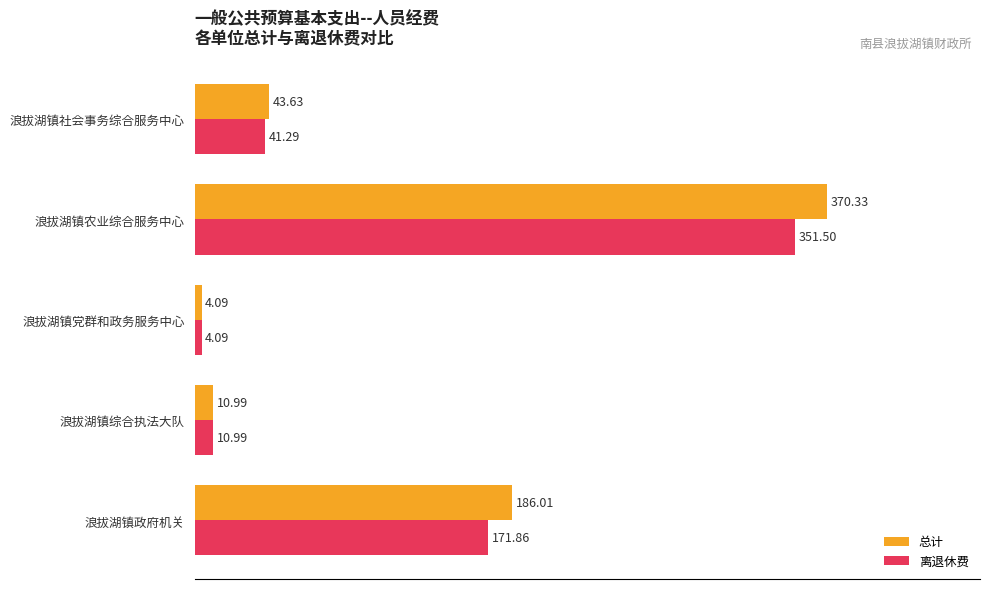

Where is 离退休费 nearest to the value 177?

浪拔湖镇政府机关